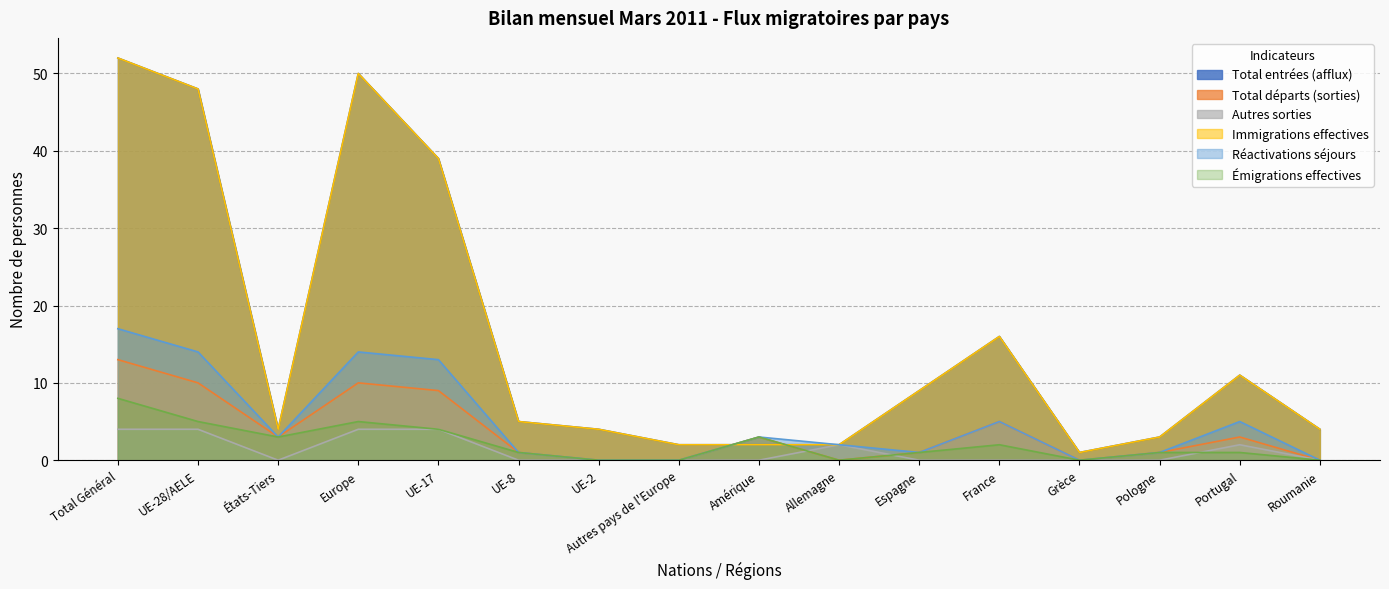

Reading left to right, list all the values displayed in this chart.

Total entrées (afflux): Total Général=52	UE-28/AELE=48	États-Tiers=4	Europe=50	UE-17=39	UE-8=5	UE-2=4	Autres pays de l'Europe=2	Amérique=2	Allemagne=2	Espagne=9	France=16	Grèce=1	Pologne=3	Portugal=11	Roumanie=4
Total départs (sorties): Total Général=13	UE-28/AELE=10	États-Tiers=3	Europe=10	UE-17=9	UE-8=1	UE-2=0	Autres pays de l'Europe=0	Amérique=3	Allemagne=0	Espagne=1	France=5	Grèce=0	Pologne=1	Portugal=3	Roumanie=0
Autres sorties: Total Général=4	UE-28/AELE=4	États-Tiers=0	Europe=4	UE-17=4	UE-8=0	UE-2=0	Autres pays de l'Europe=0	Amérique=0	Allemagne=2	Espagne=0	France=0	Grèce=0	Pologne=0	Portugal=2	Roumanie=0
Immigrations effectives: Total Général=52	UE-28/AELE=48	États-Tiers=4	Europe=50	UE-17=39	UE-8=5	UE-2=4	Autres pays de l'Europe=2	Amérique=2	Allemagne=2	Espagne=9	France=16	Grèce=1	Pologne=3	Portugal=11	Roumanie=4
Réactivations séjours: Total Général=17	UE-28/AELE=14	États-Tiers=3	Europe=14	UE-17=13	UE-8=1	UE-2=0	Autres pays de l'Europe=0	Amérique=3	Allemagne=2	Espagne=1	France=5	Grèce=0	Pologne=1	Portugal=5	Roumanie=0
Émigrations effectives: Total Général=8	UE-28/AELE=5	États-Tiers=3	Europe=5	UE-17=4	UE-8=1	UE-2=0	Autres pays de l'Europe=0	Amérique=3	Allemagne=0	Espagne=1	France=2	Grèce=0	Pologne=1	Portugal=1	Roumanie=0